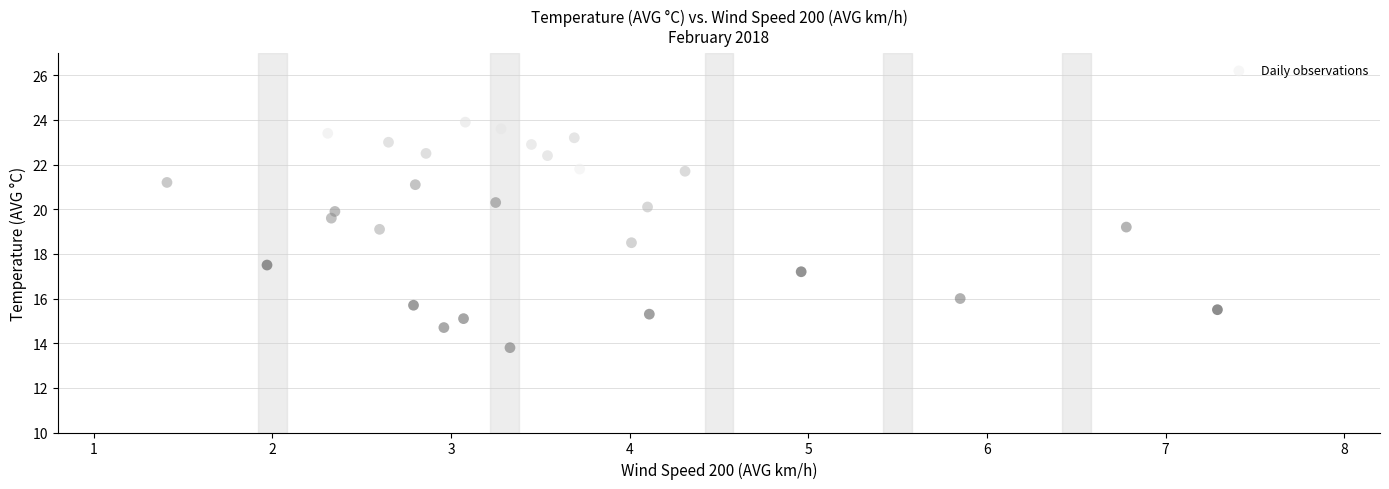

What is the range of X values (max minus min)?

5.9